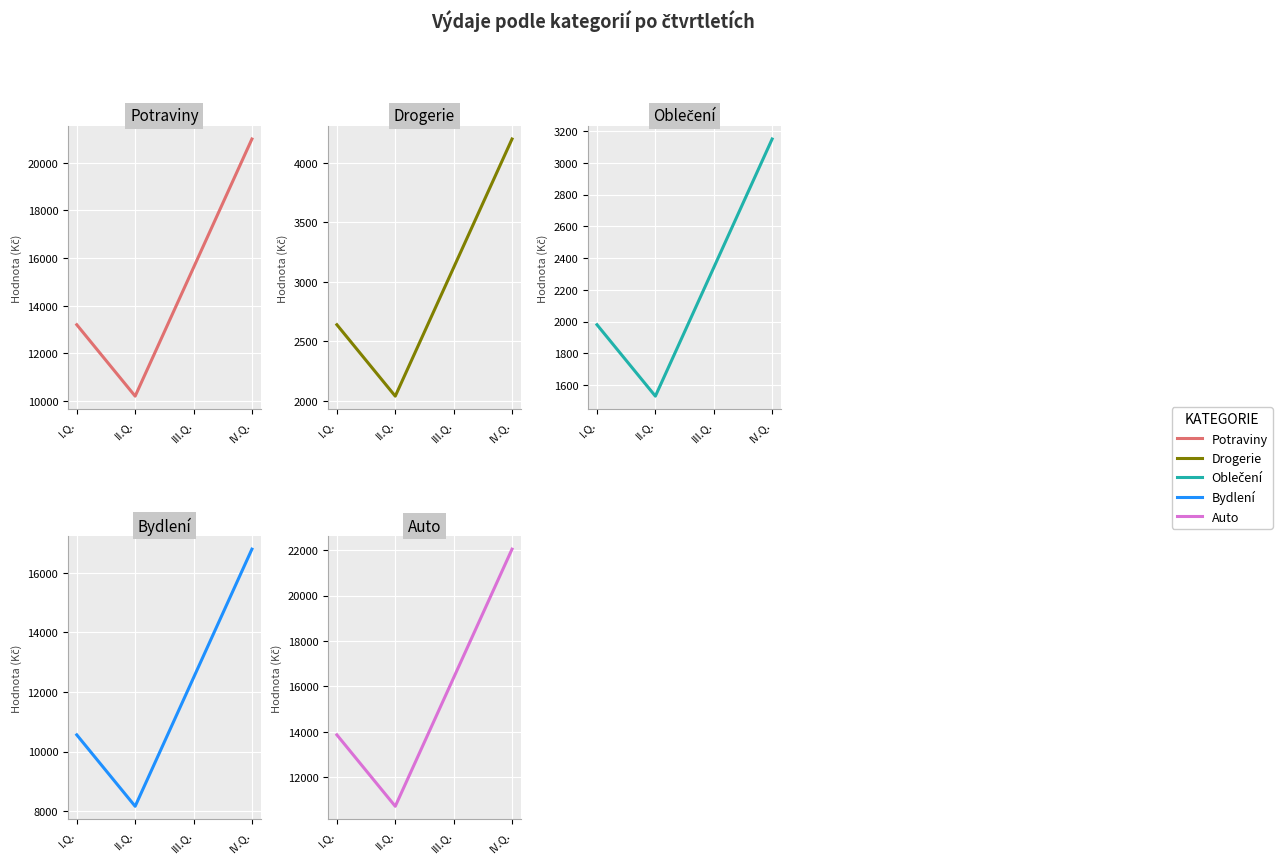

What is the highest value of the Drogerie series?

4200